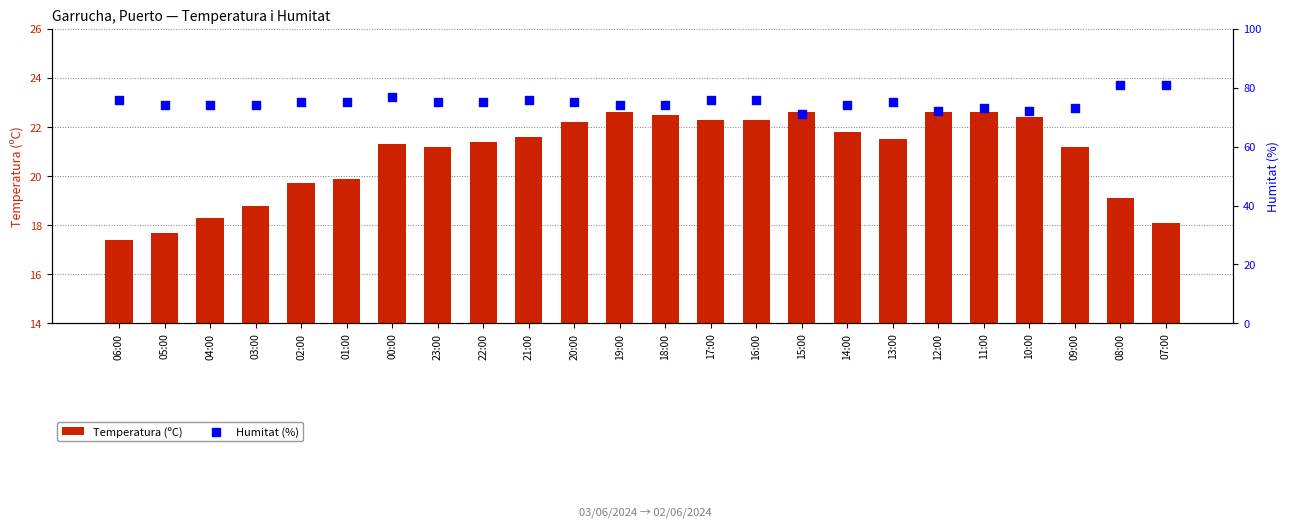

What are all the series names shown in the legend?

Temperatura (ºC), Humitat (%)